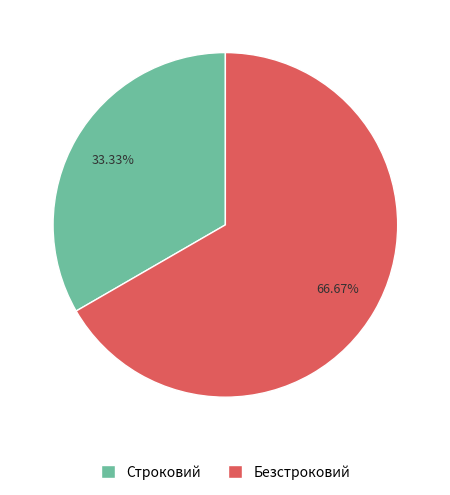

Does Строковий account for over 50% of the chart?

No